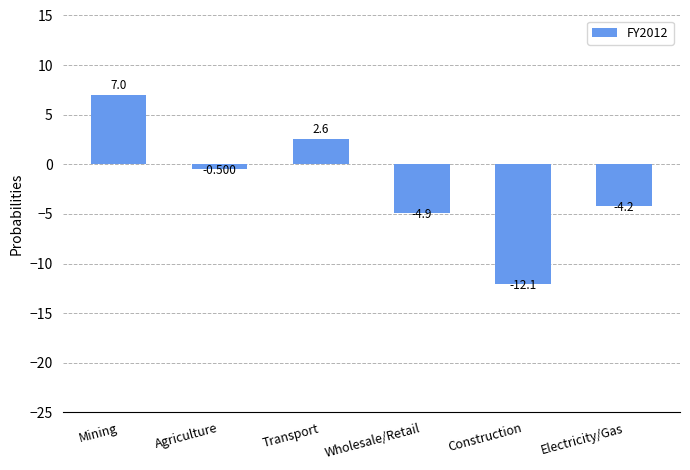

The chart shows a value of 1.0 at Transport. True or false?

False